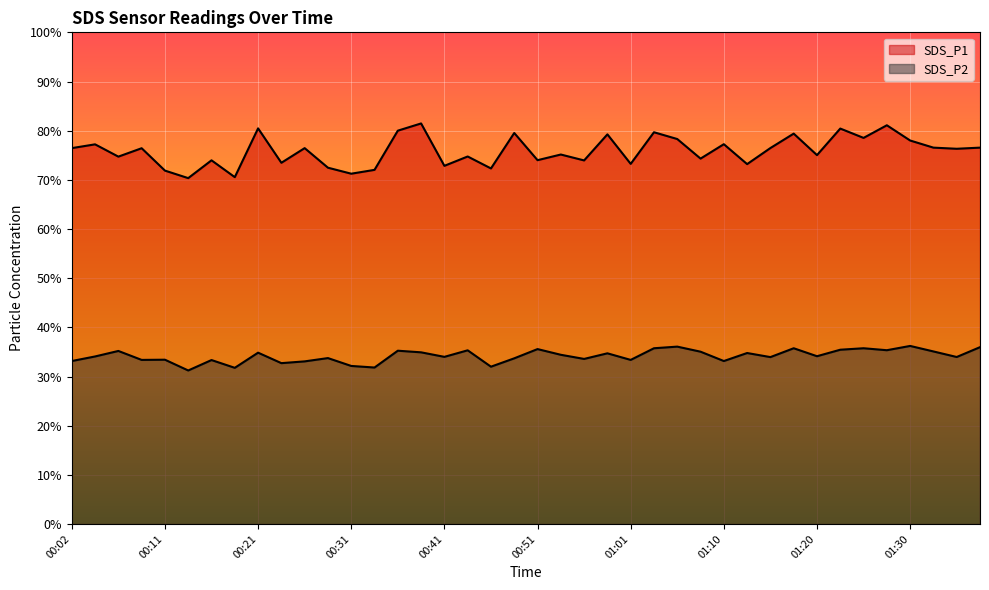

How many data points in SDS_P2 are less than 34?

18